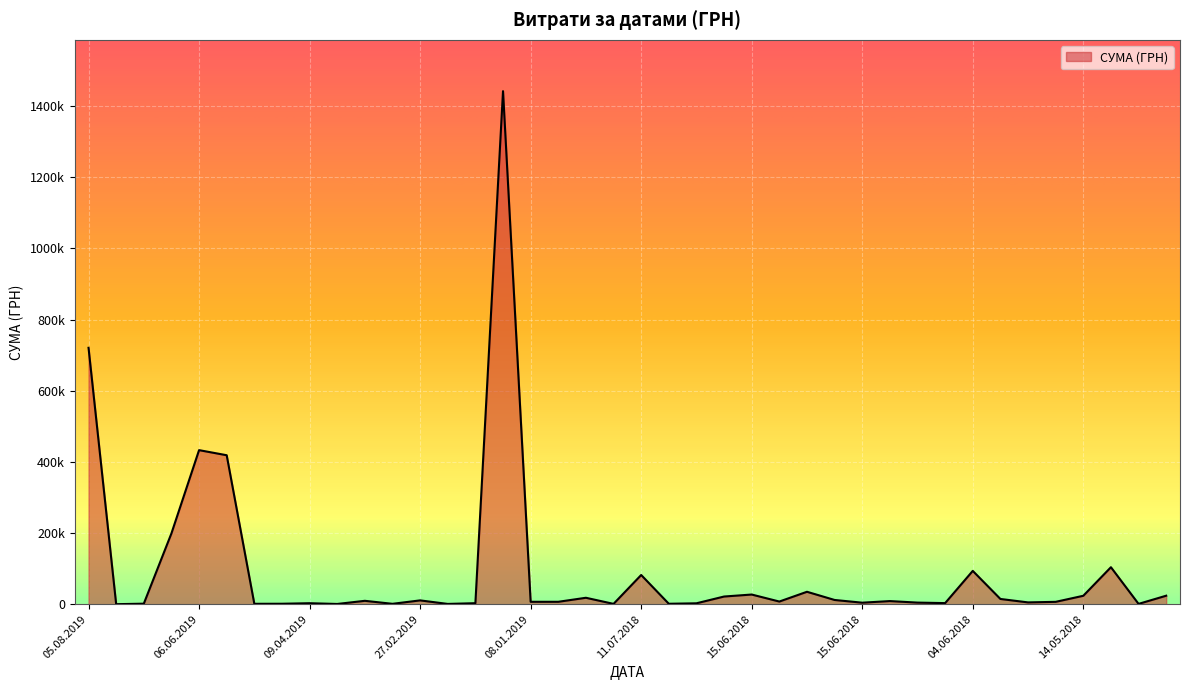

At which category does the chart reach its minimum across all series?

17.07.2019